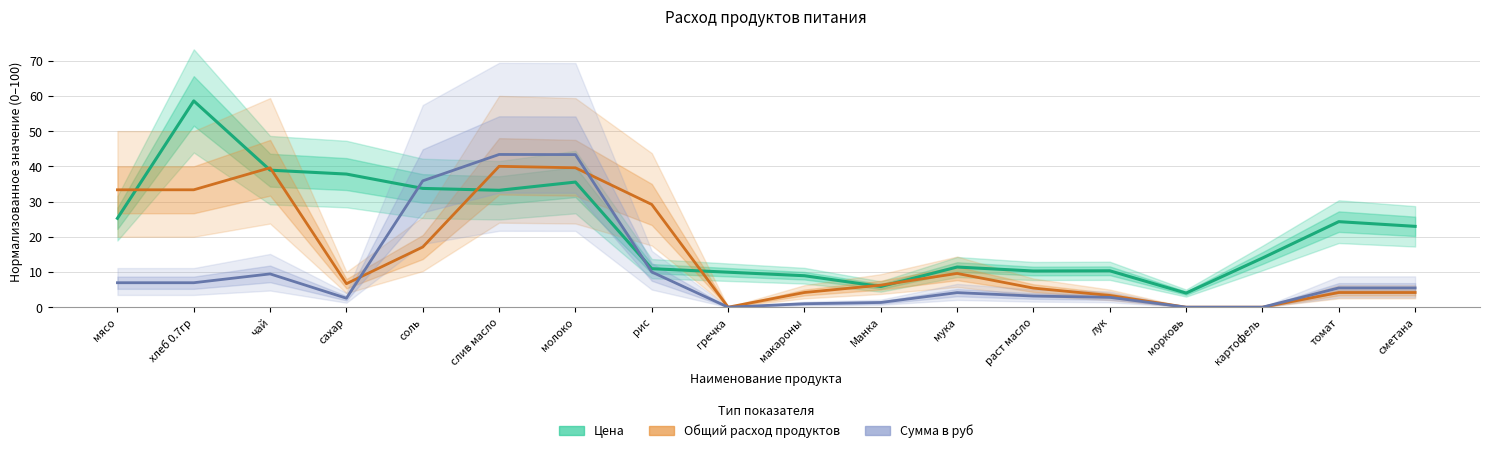

Reading left to right, what are all the values shown in this chart?

Цена: мясо=25.2	хлеб 0.7гр=58.6	чай=38.9	сахар=37.8	соль=33.7	слив масло=33.2	молоко=35.5	рис=10.9	гречка=9.9	макароны=8.9	Манка=5.9	мука=11.4	раст масло=10.3	лук=10.3	морковь=4.0	картофель=14.0	томат=24.3	сметана=23.0
Общий расход продуктов: мясо=33.3	хлеб 0.7гр=33.3	чай=39.6	сахар=6.7	соль=17.1	слив масло=40.0	молоко=39.6	рис=29.2	гречка=0.0	макароны=4.2	Манка=6.2	мука=9.6	раст масло=5.4	лук=3.3	морковь=0.0	картофель=0.0	томат=4.2	сметана=4.2
Сумма в руб: мясо=6.9	хлеб 0.7гр=6.9	чай=9.4	сахар=2.5	соль=35.9	слив масло=43.4	молоко=43.3	рис=10.0	гречка=0.0	макароны=1.0	Манка=1.3	мука=4.1	раст масло=3.2	лук=2.8	морковь=0.0	картофель=0.0	томат=5.5	сметана=5.5